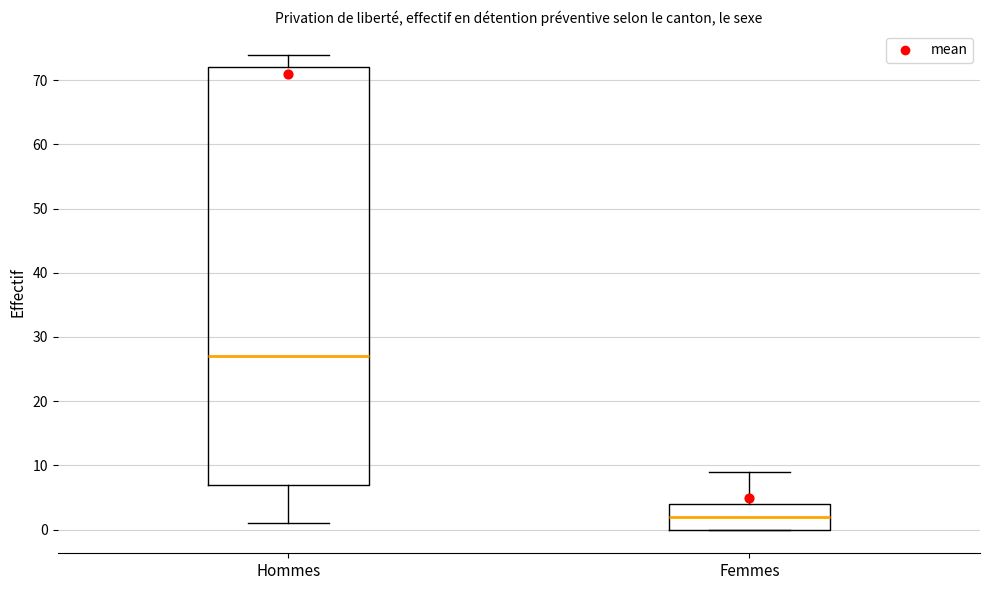

Which box's median line is the lowest?

Femmes